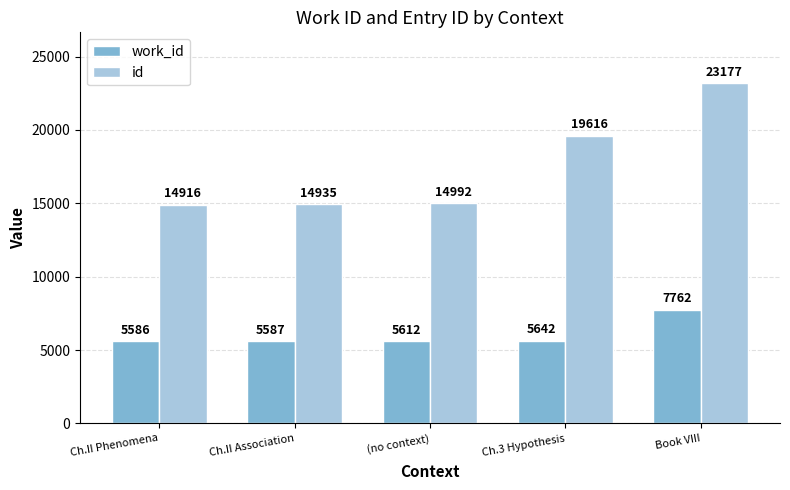

Which series changed the most between Ch.II Association and Ch.3 Hypothesis?

id